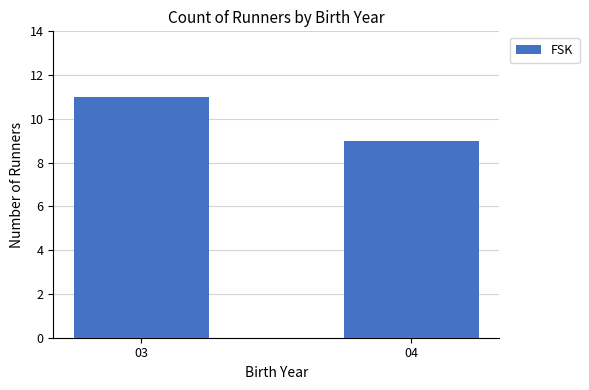

What value does the data have at 03?

11